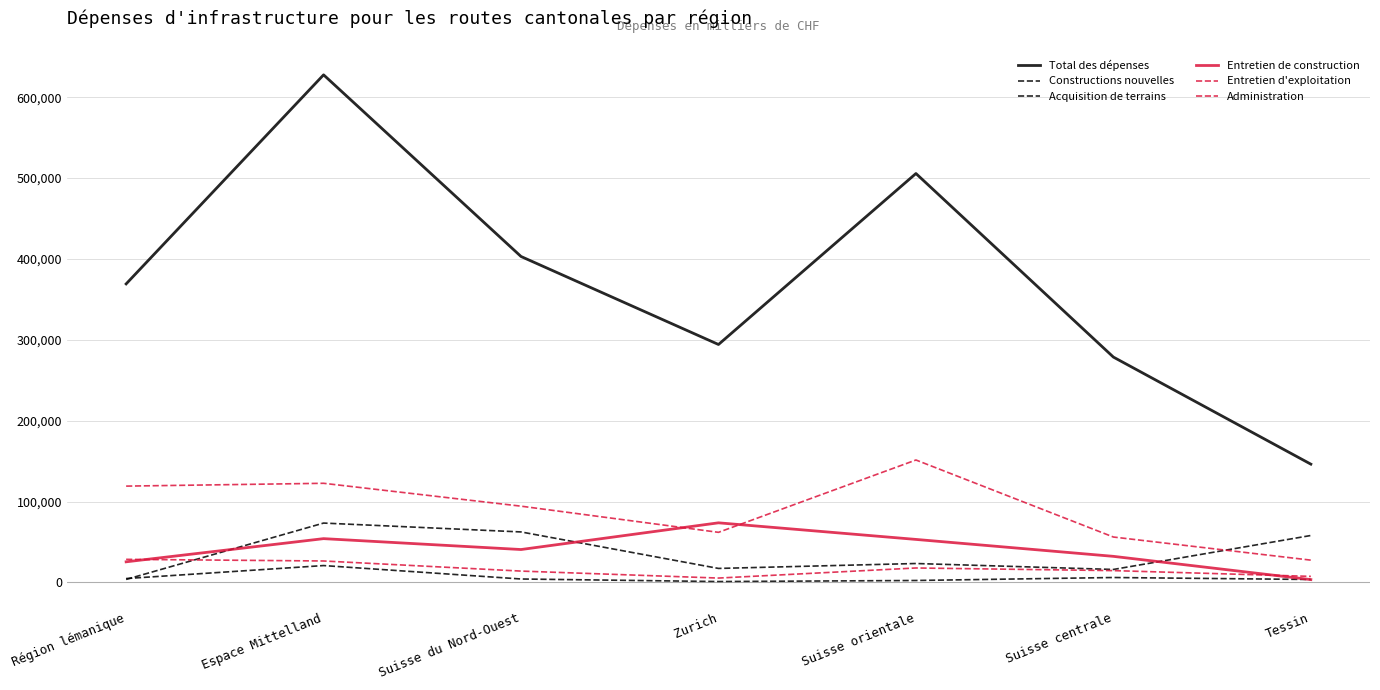

Does the chart display data point markers on the line(s)?

No